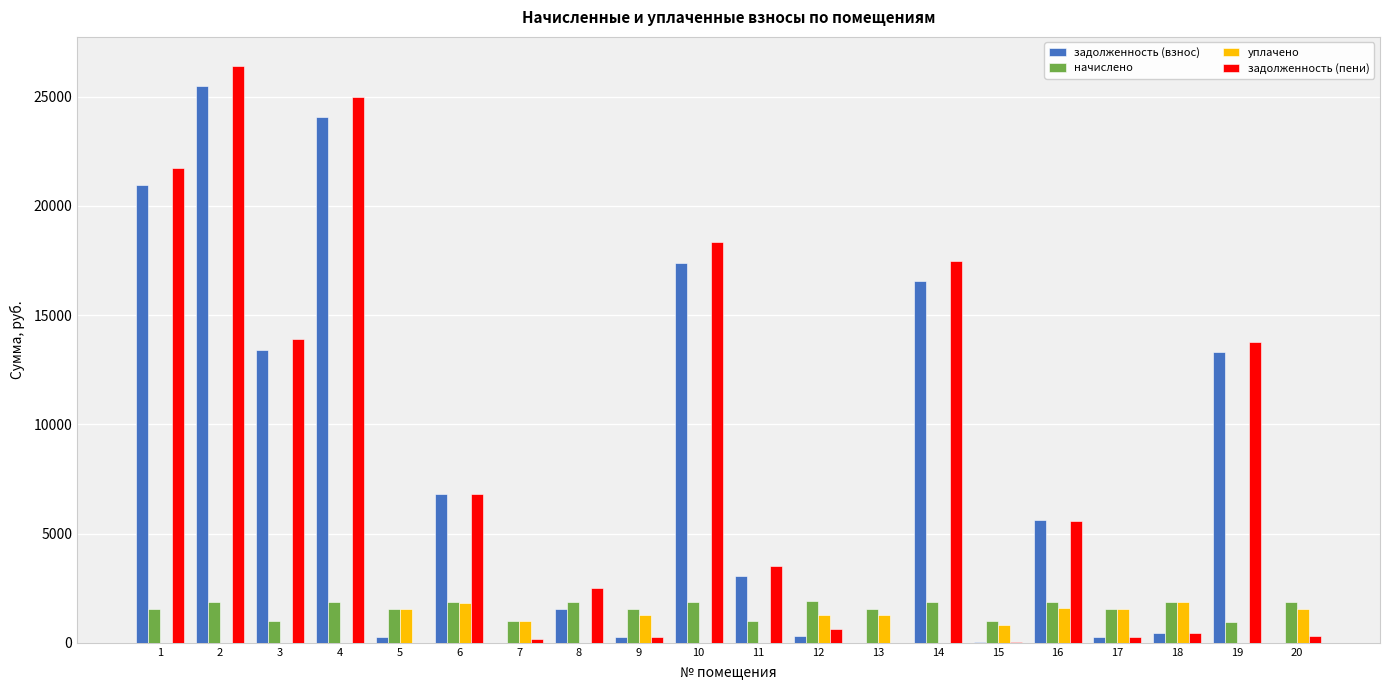

At which label does задолженность (пени) first exceed 3536?

1